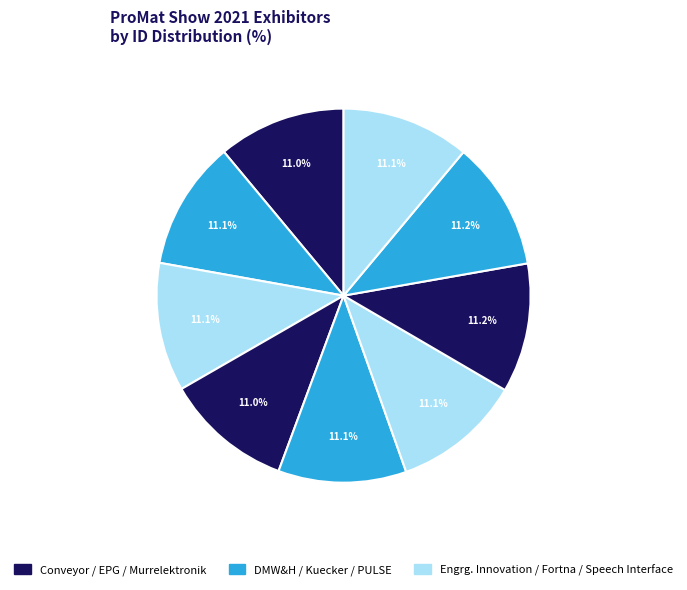

Does any single category account for the majority?

No